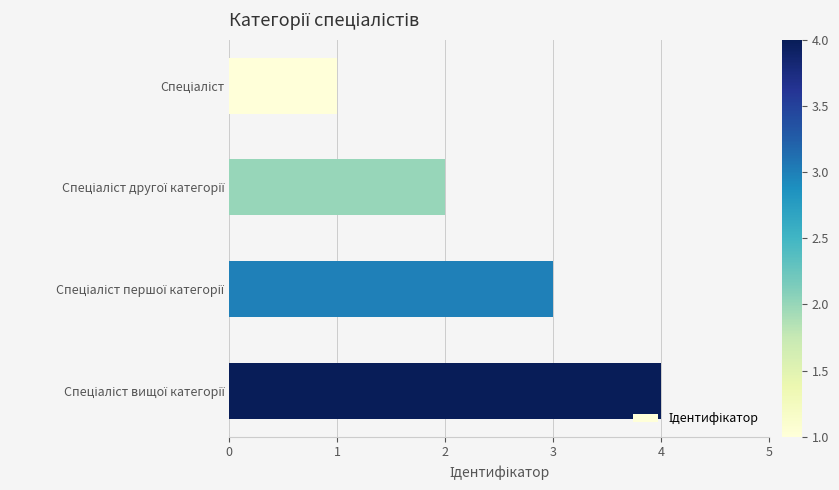

How many values are below 3?

2